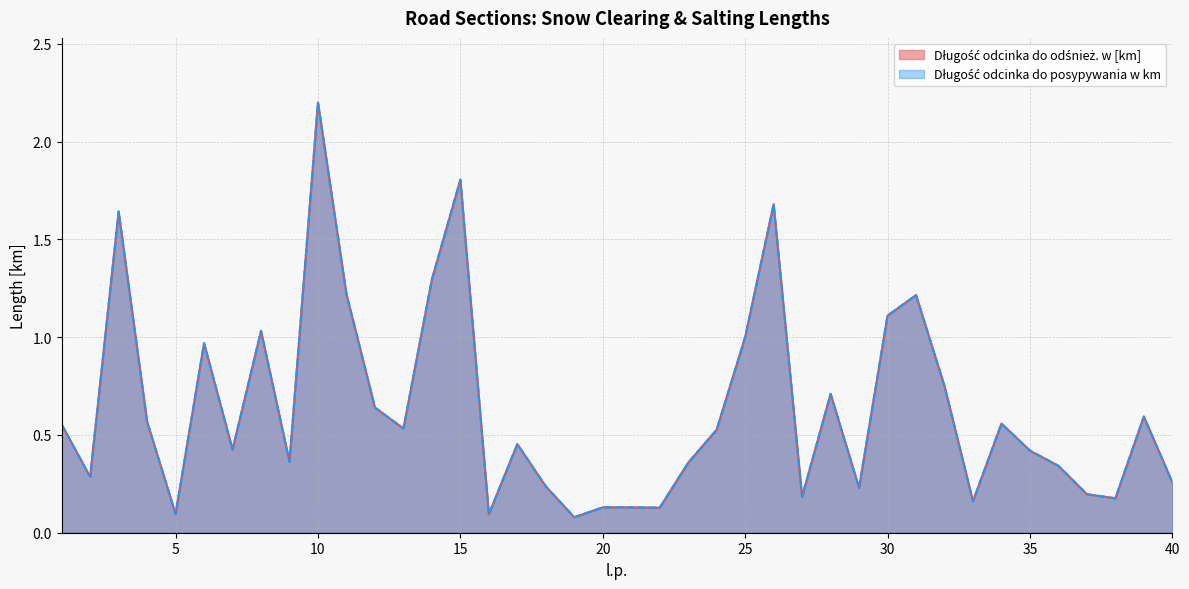

Count the number of categories in the chart.

40